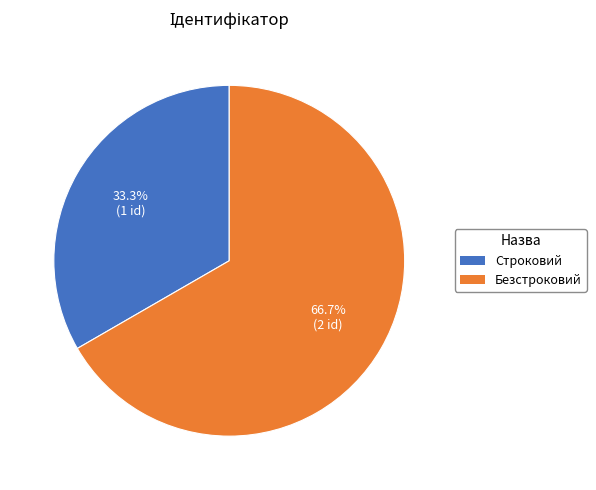

The Строковий slice represents 42% of the pie. True or false?

False